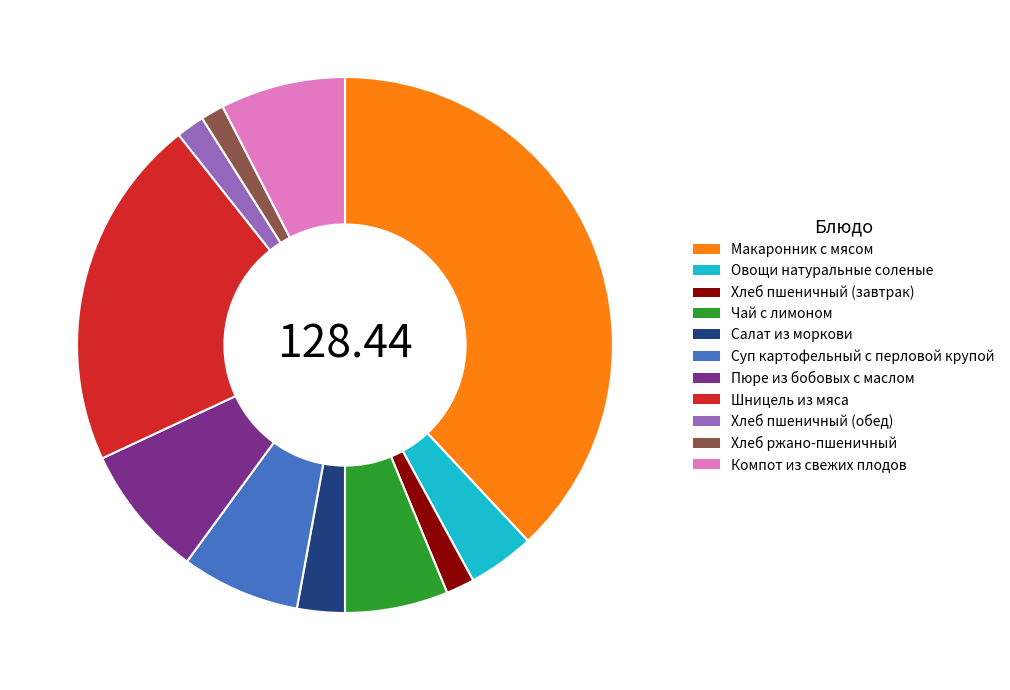

Is there any slice that represents more than half of the pie?

No